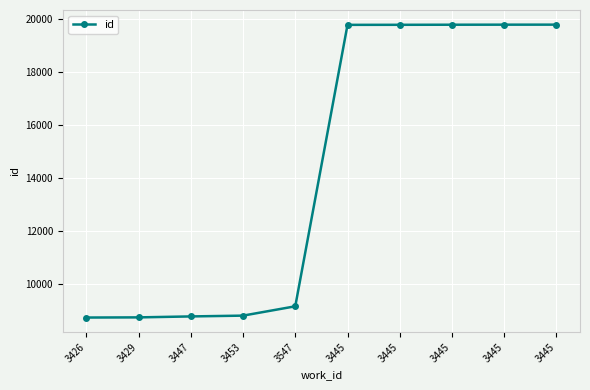

Where does the data first go above 19773?

3445